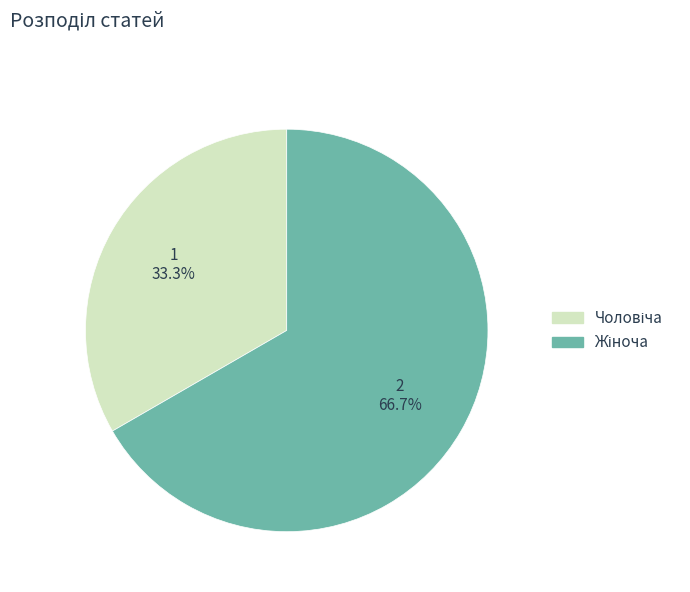

Is there any slice that represents more than half of the pie?

Yes